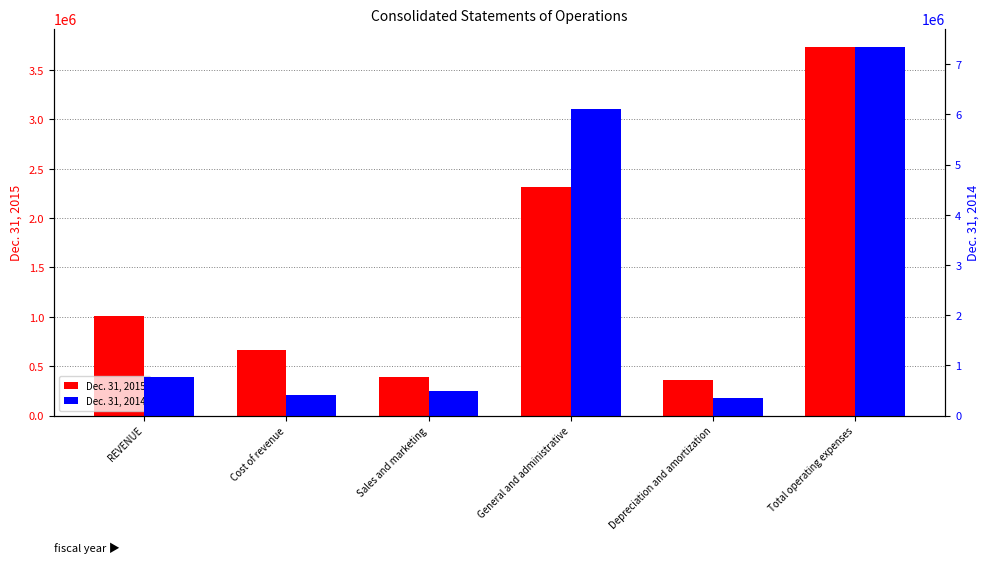

What is the difference between the Dec. 31, 2014 values at Total operating expenses and General and administrative?

1239082